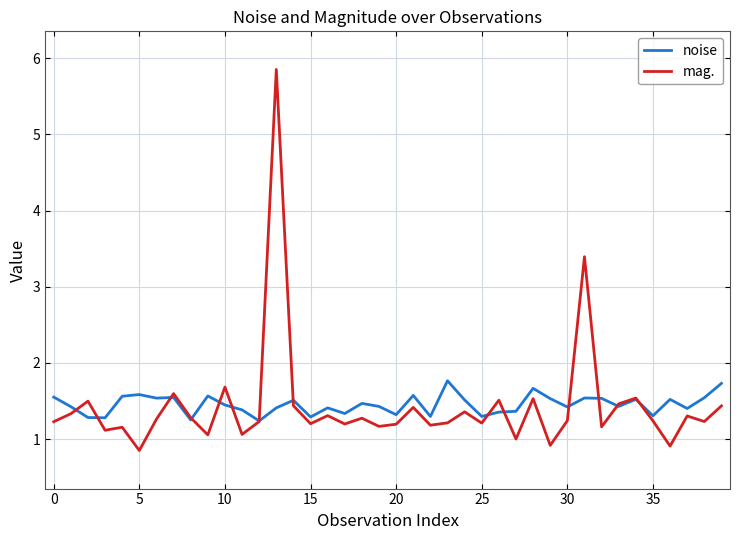

What are all the series names shown in the legend?

noise, mag.